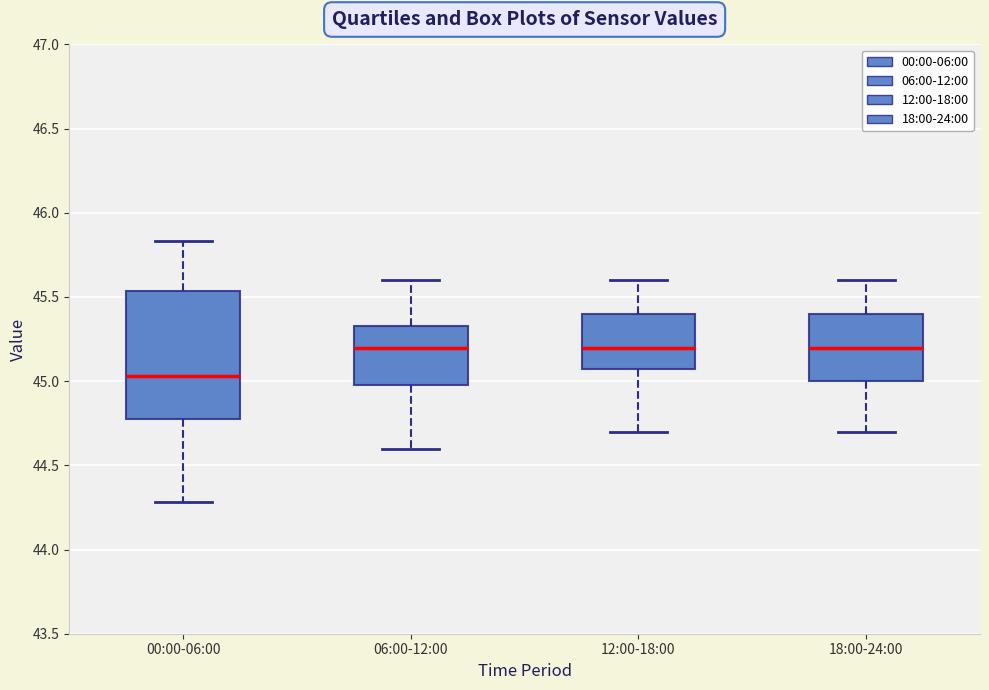

Reading left to right, transcribe this box plot: for each box, give where its median line is, the range the box spans, and where its two whiskers end, as read against the y-axis. The values are not printed on the chart, so give them approximately, as read against the axis.

00:00-06:00: median 45.05, box 44.80 to 45.55, whiskers 44.30 to 45.85
06:00-12:00: median 45.20, box 45.00 to 45.35, whiskers 44.60 to 45.60
12:00-18:00: median 45.20, box 45.10 to 45.40, whiskers 44.70 to 45.60
18:00-24:00: median 45.20, box 45.00 to 45.40, whiskers 44.70 to 45.60